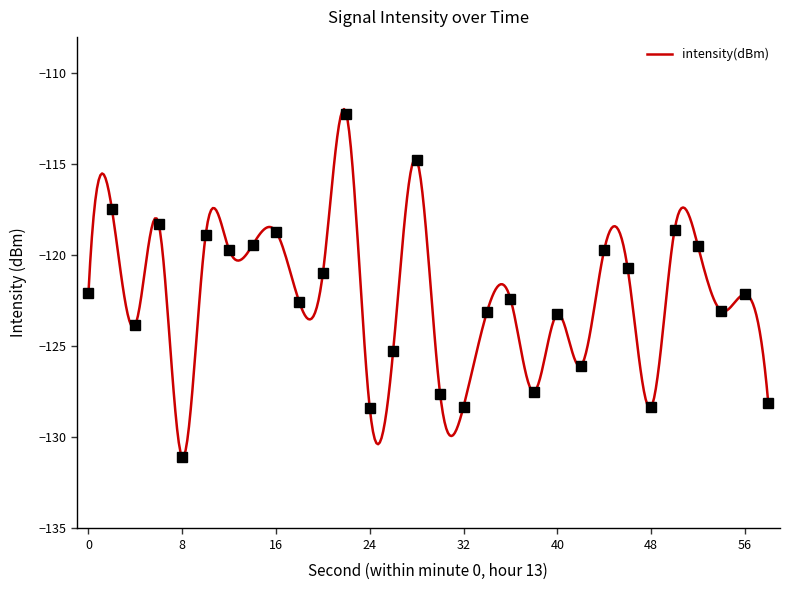

List the labels in order of value, largest first.

22, 28, 2, 6, 50, 16, 10, 14, 52, 12, 44, 46, 20, 0, 56, 36, 18, 54, 34, 40, 4, 26, 42, 38, 30, 58, 32, 48, 24, 8